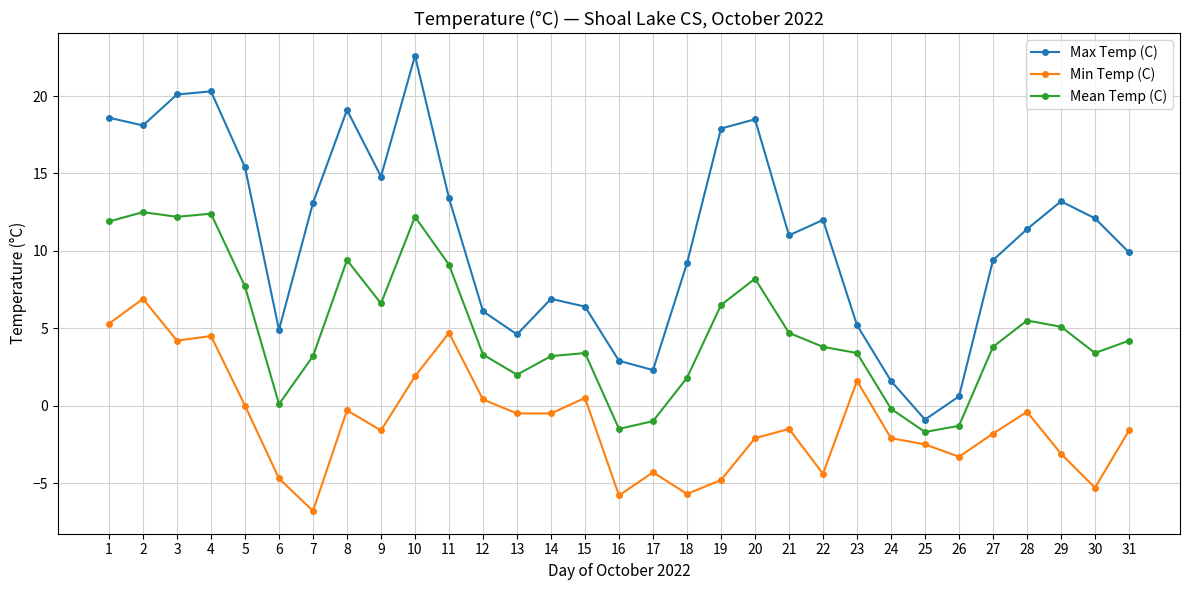

Which series has the widest spread of values?

Max Temp (C)